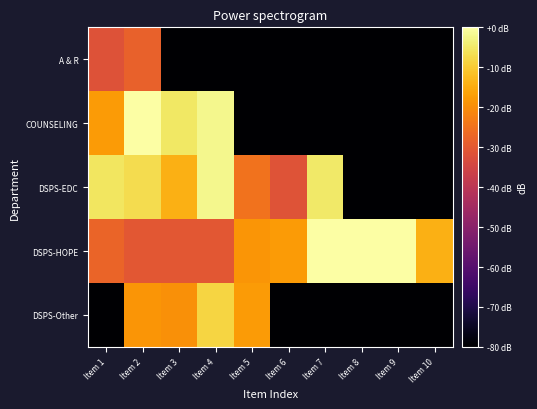

How many data points does each series have?

10